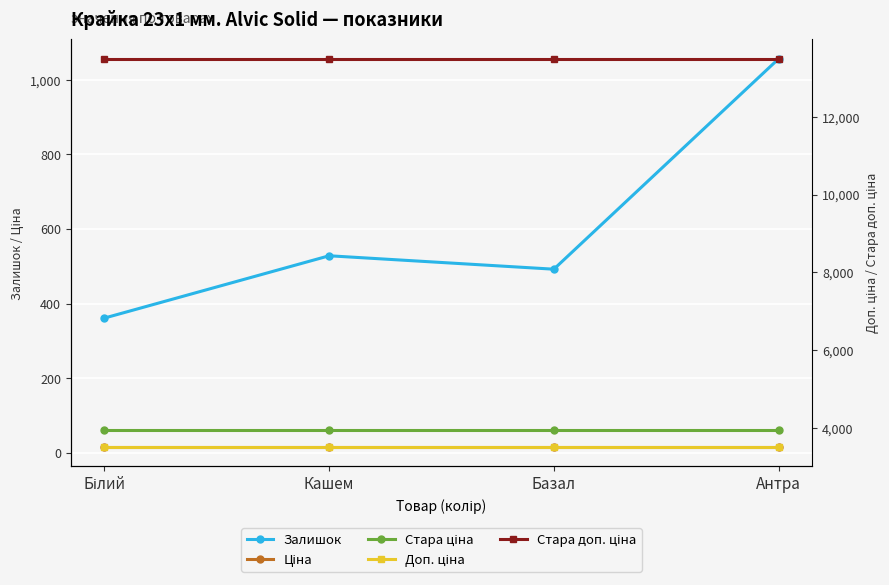

What are all the series names shown in the legend?

Залишок, Ціна, Стара ціна, Доп. ціна, Стара доп. ціна